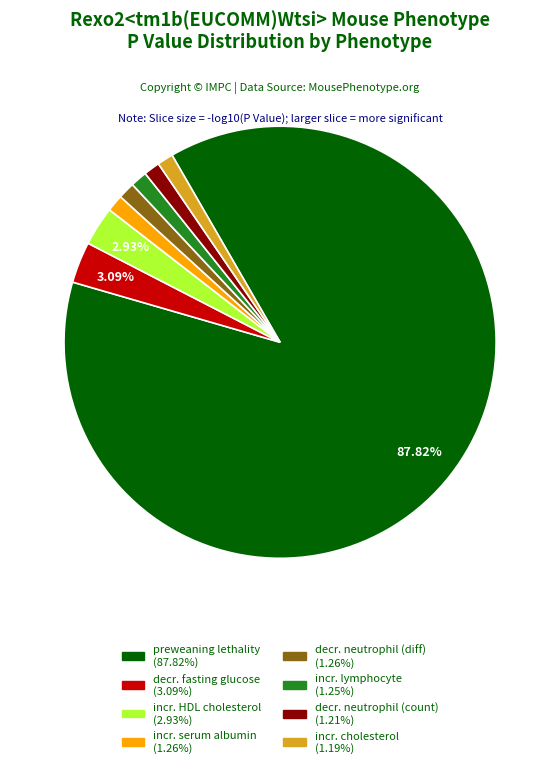

Combined, do increased lymphocyte cell number and decreased neutrophil cell number (differential) account for over 50%?

No